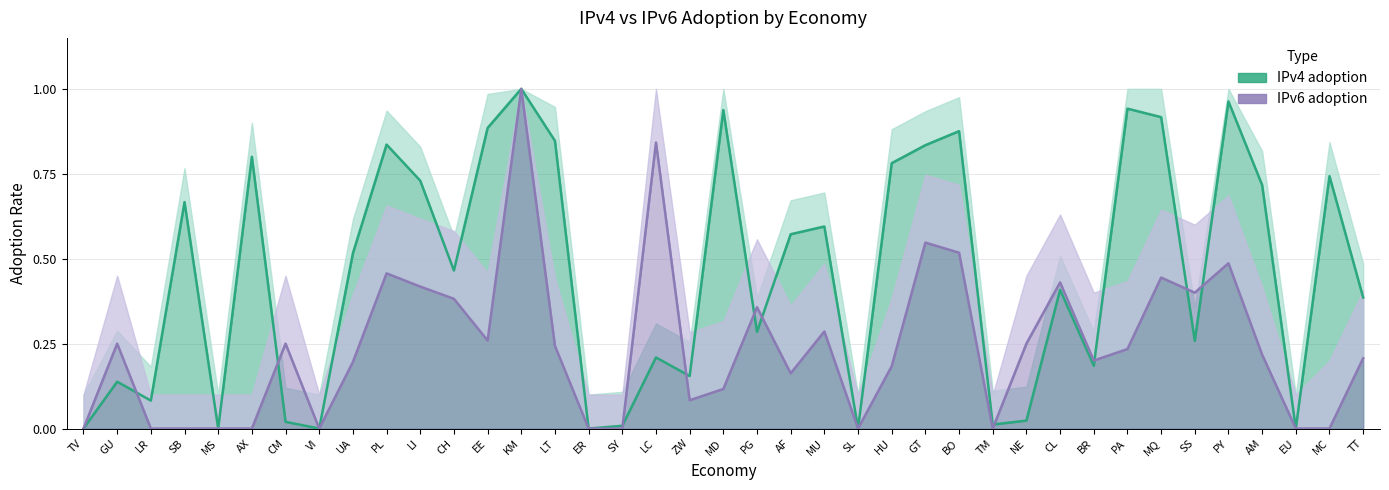

What is the difference between the second highest and second lowest values in the IPv4 adoption series?

1.0